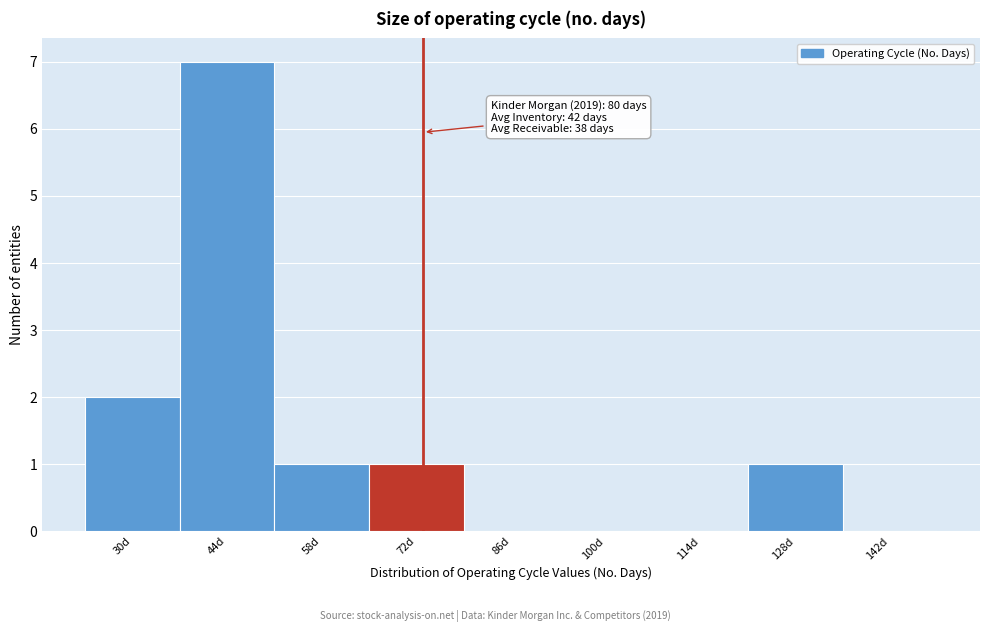

Reading left to right, list all the values displayed in this chart.

30d=2	44d=7	58d=1	72d=1	86d=0	100d=0	114d=0	128d=1	142d=0